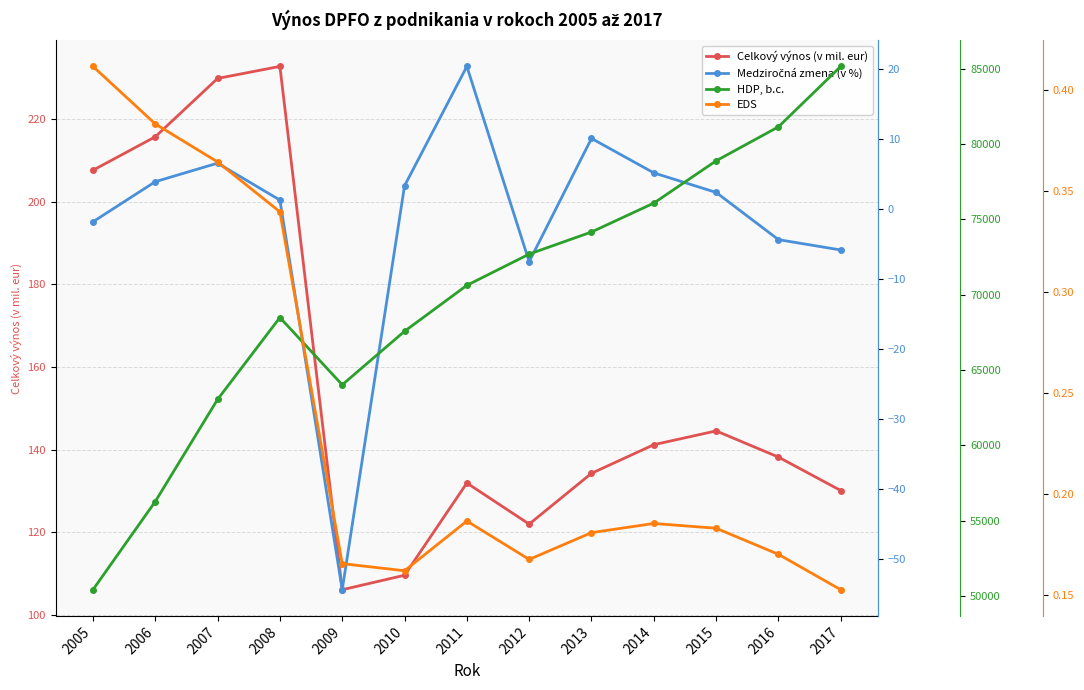

Between 2013 and 2016, which series saw the biggest shift?

HDP, b.c.